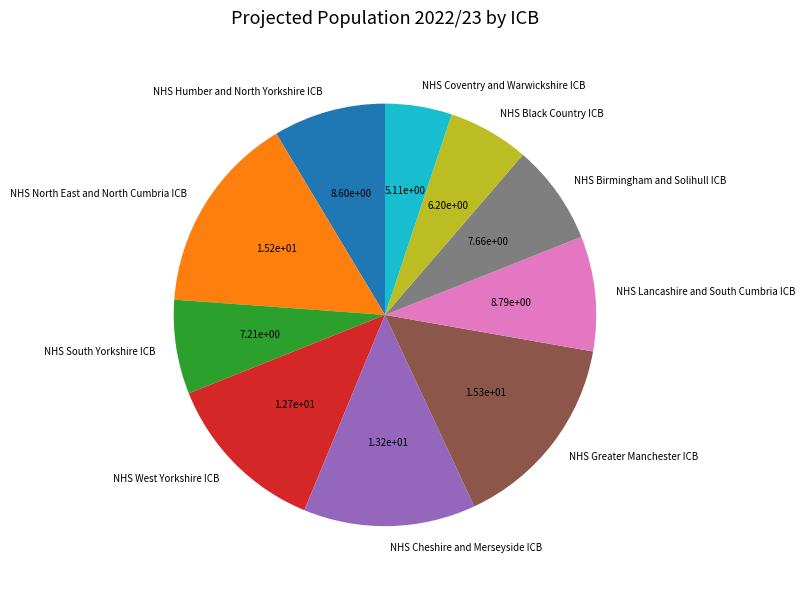

Combined, do NHS Coventry and Warwickshire ICB and NHS West Yorkshire ICB account for over 50%?

No